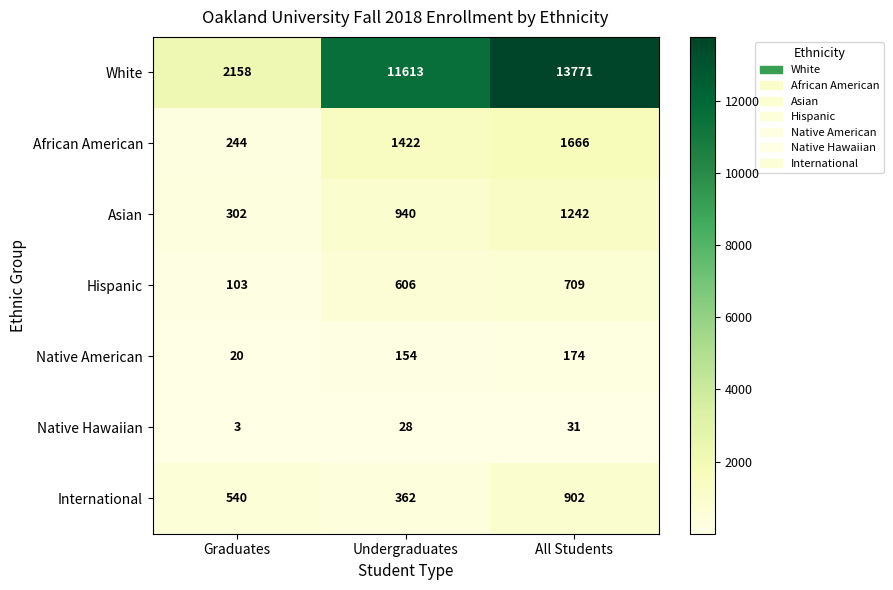

Is it true that Hispanic equals 606 at Undergraduates?

True